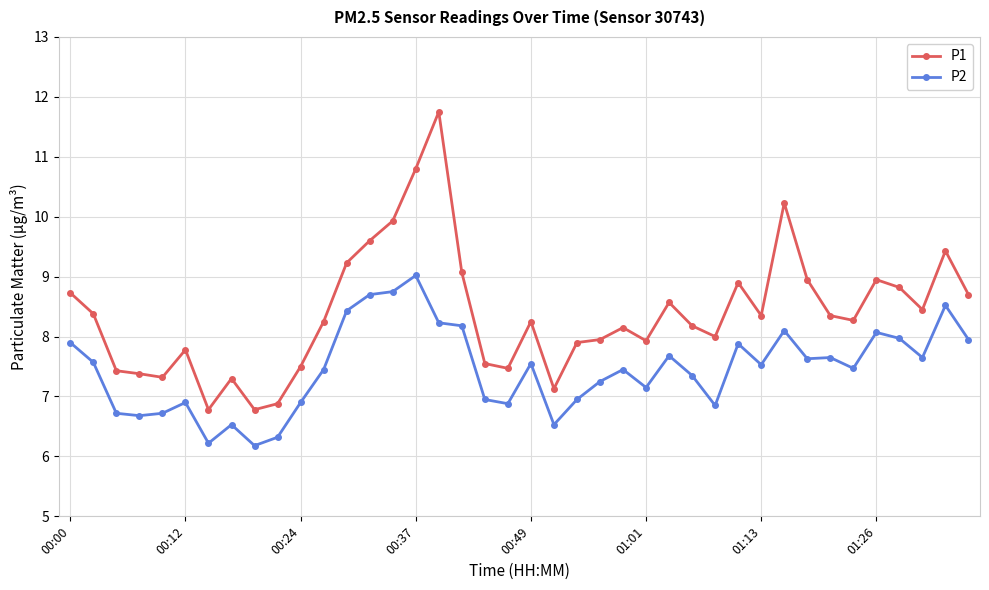

In P1, how many points are lower than both neighbors (excluding endpoints)?

10